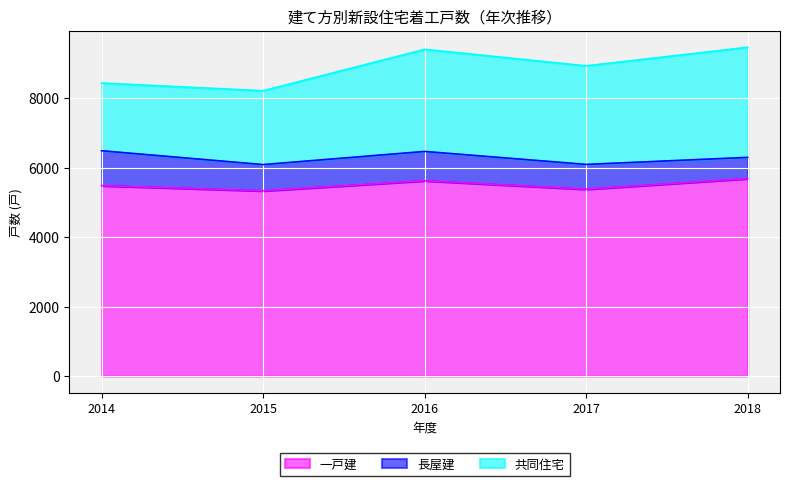

What is the value of the 長屋建 point at the 2nd from the left?

753